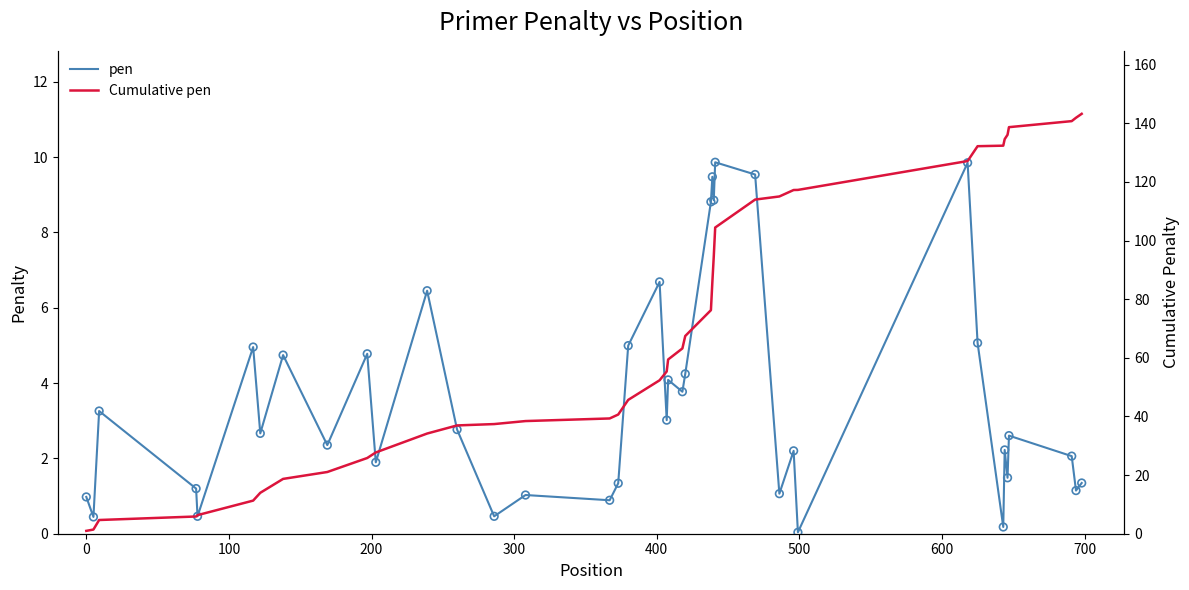

Which series reaches the maximum Y coordinate?

Cumulative pen